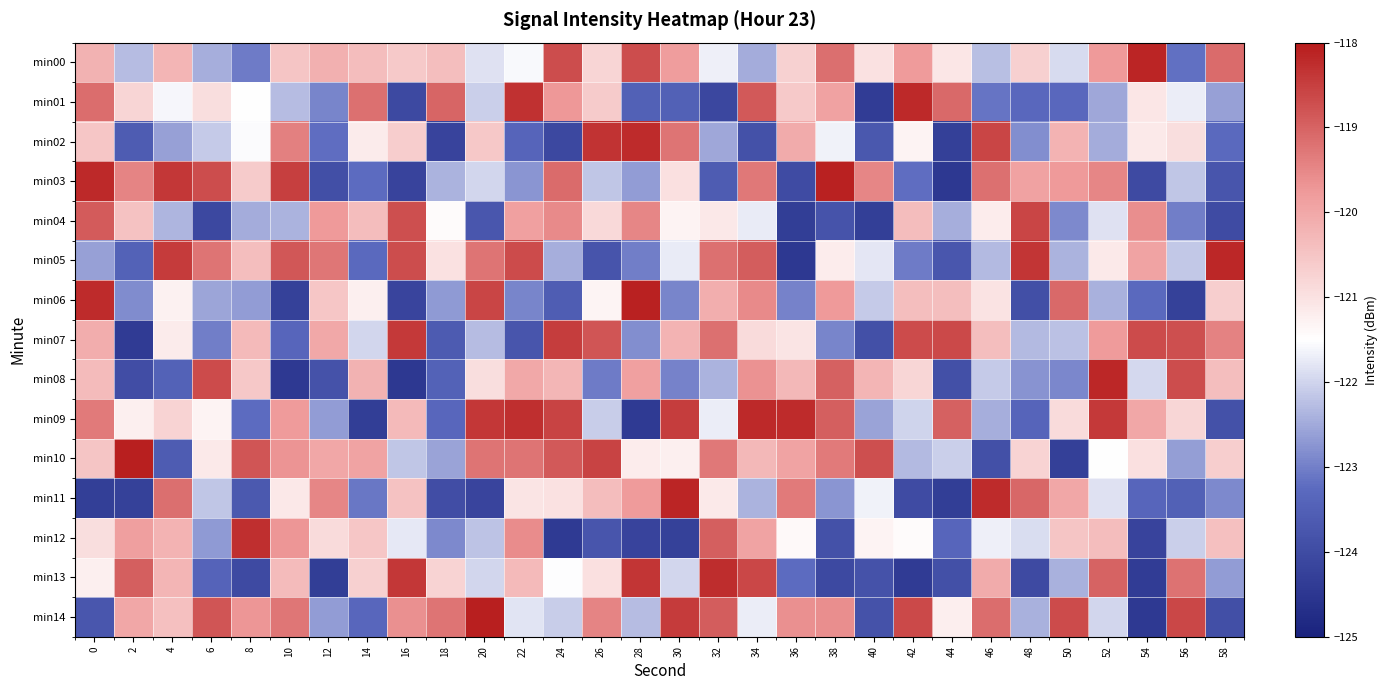

Rank the series by their maximum value, from highest to lowest.

min14, min10, min03, min06, min00, min11, min08, min05, min01, min09, min02, min13, min12, min07, min04